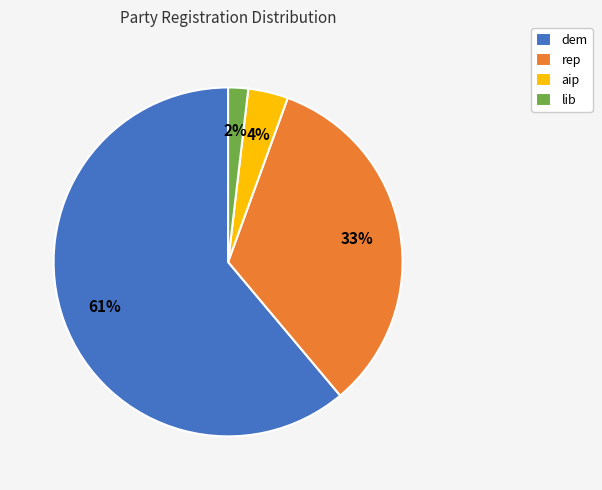

Rank the categories by value from lowest to highest.

lib, aip, rep, dem